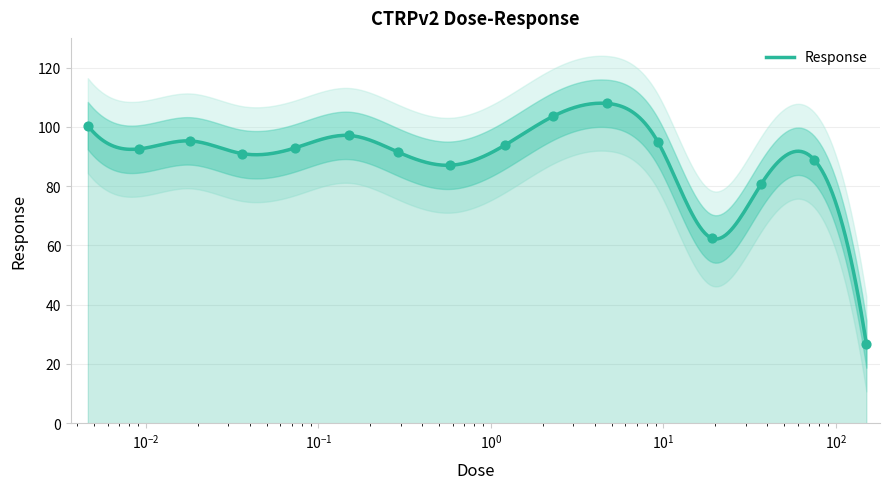

Which has a higher value, 0.58 or 0.29?

0.29